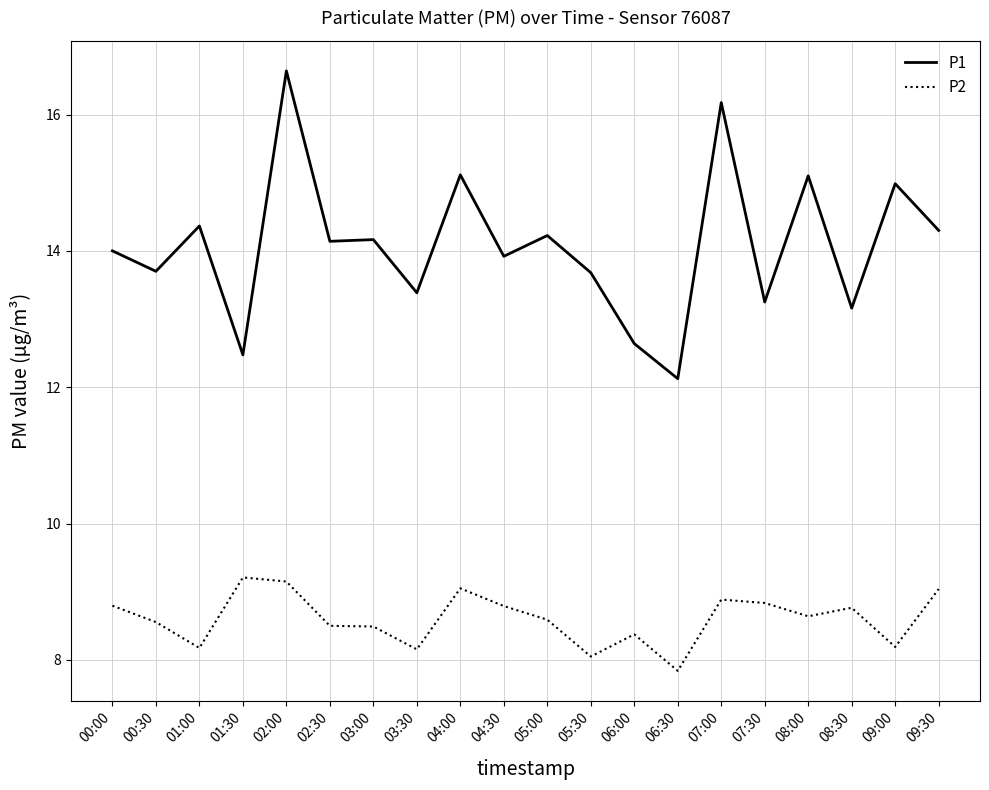

What value does the P1 series have at 05:30?

13.7